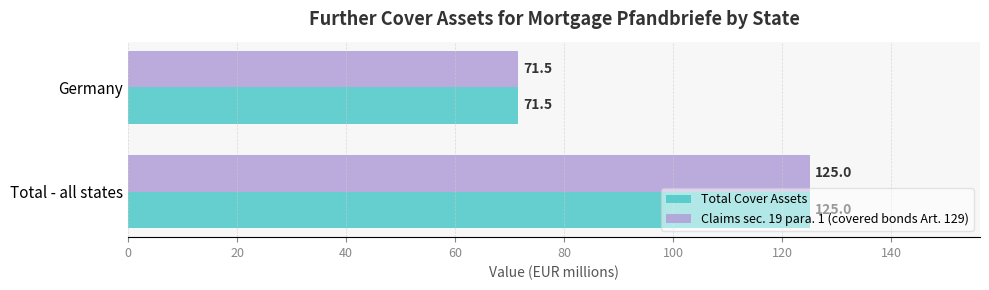

How many data points in Total Cover Assets are less than 125?

1